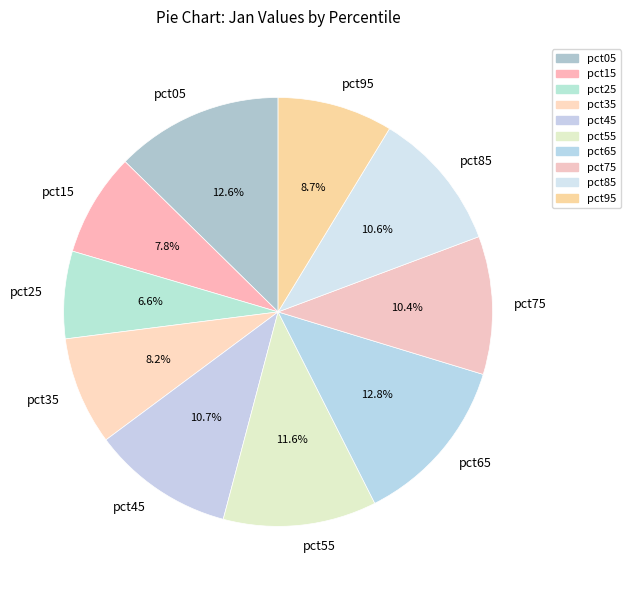

What percentage is the pct55 slice, to the nearest percent?

12%